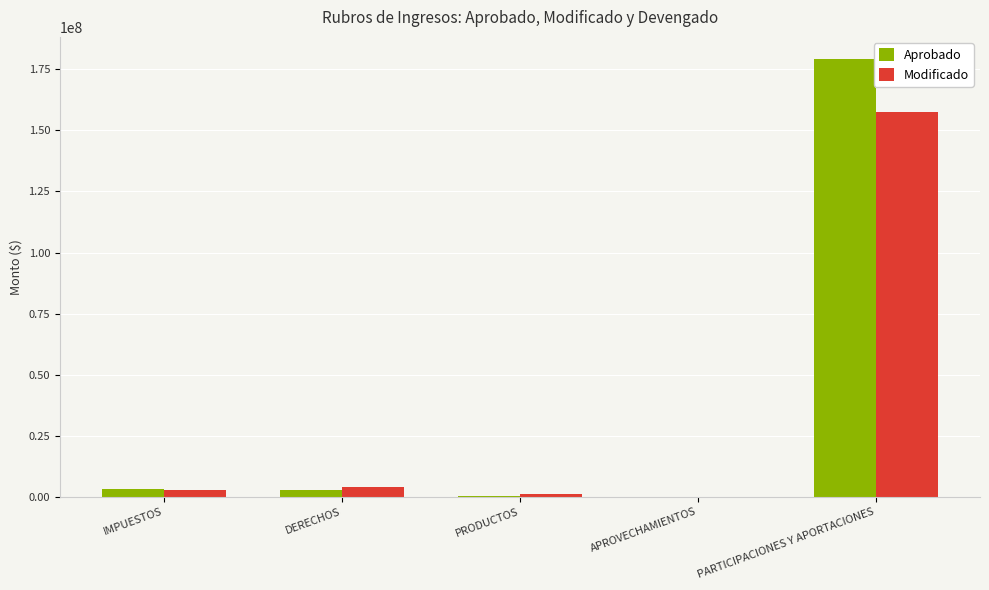

The value of Aprobado at PARTICIPACIONES Y APORTACIONES is 290650277.1. True or false?

False